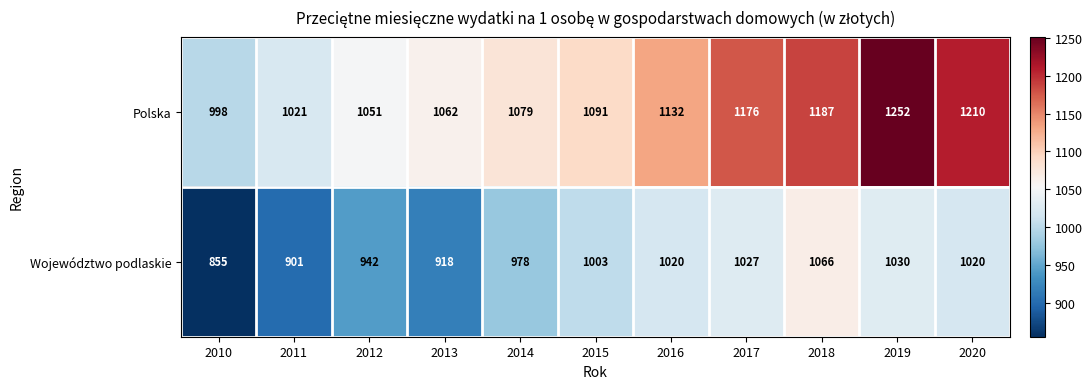

Reading left to right, transcribe all the data shown in this chart.

Polska: 998	1021	1051	1062	1079	1091	1132	1176	1187	1252	1210
Województwo podlaskie: 855	901	942	918	978	1003	1020	1027	1066	1030	1020